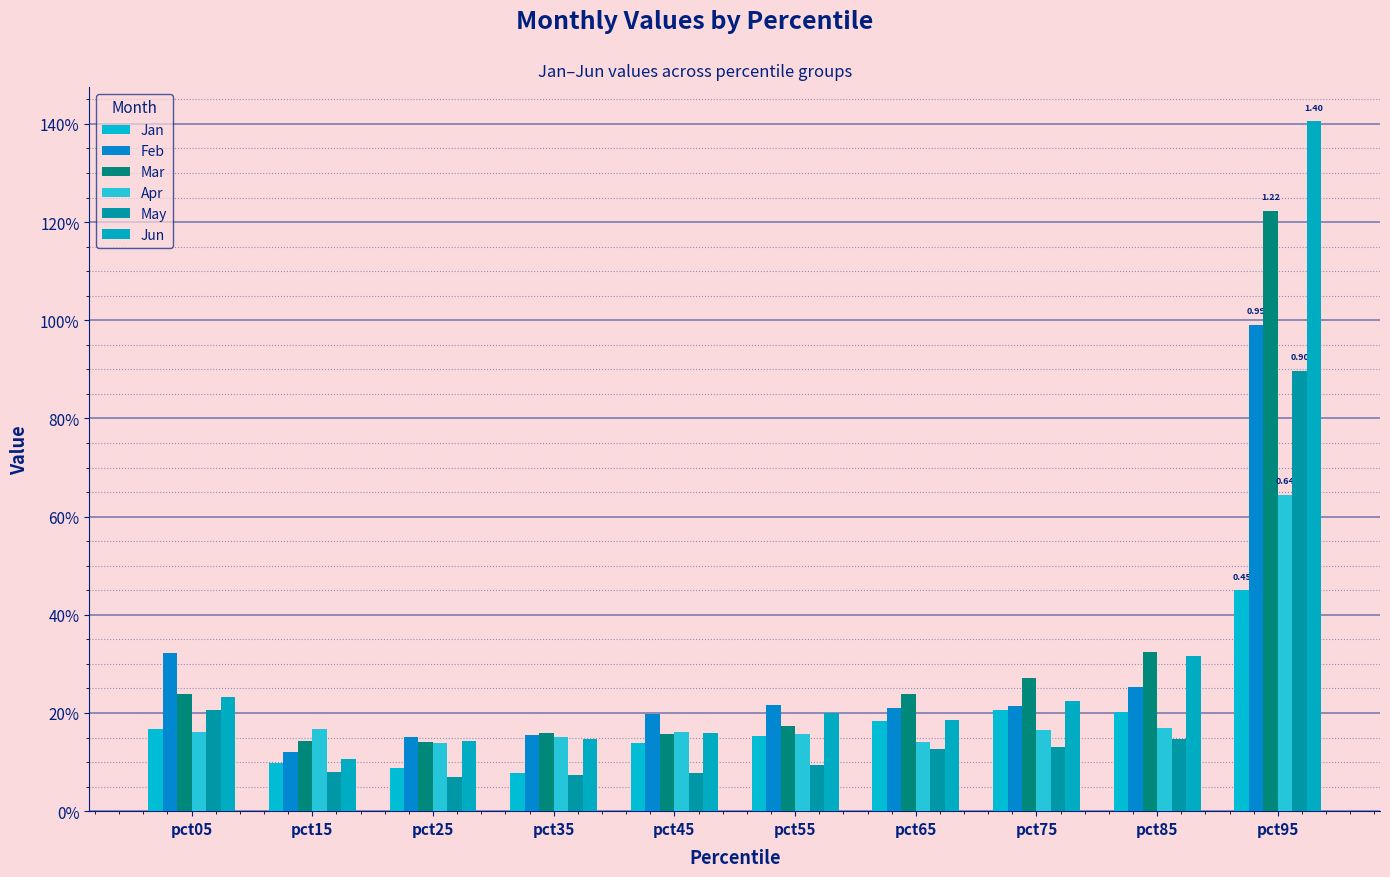

Rank the series by their maximum value, from lowest to highest.

Jan, Apr, May, Feb, Mar, Jun